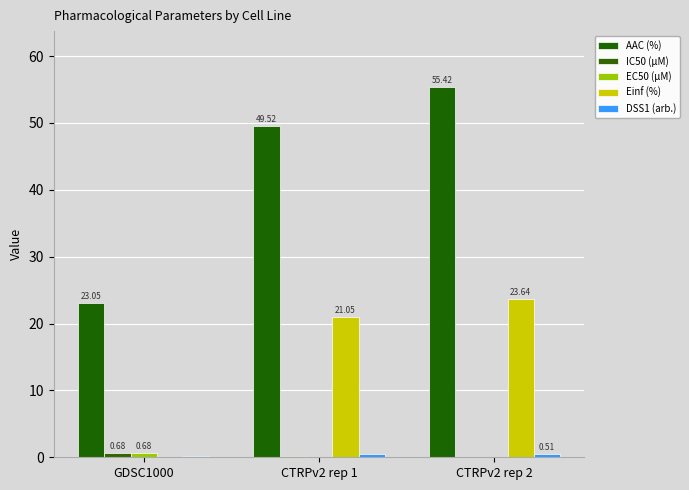

What is the maximum value shown in the chart?

55.4